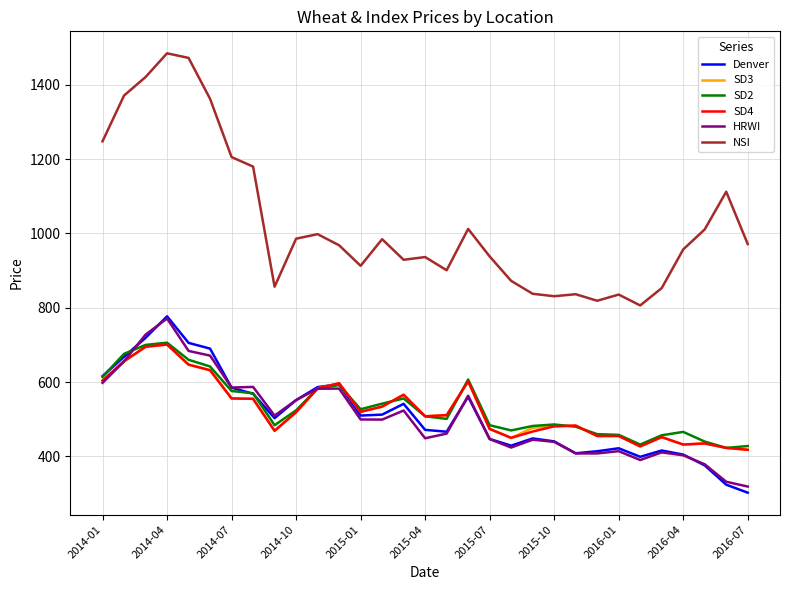

After their last crossing, which series has the higher values: Denver or SD3?

SD3